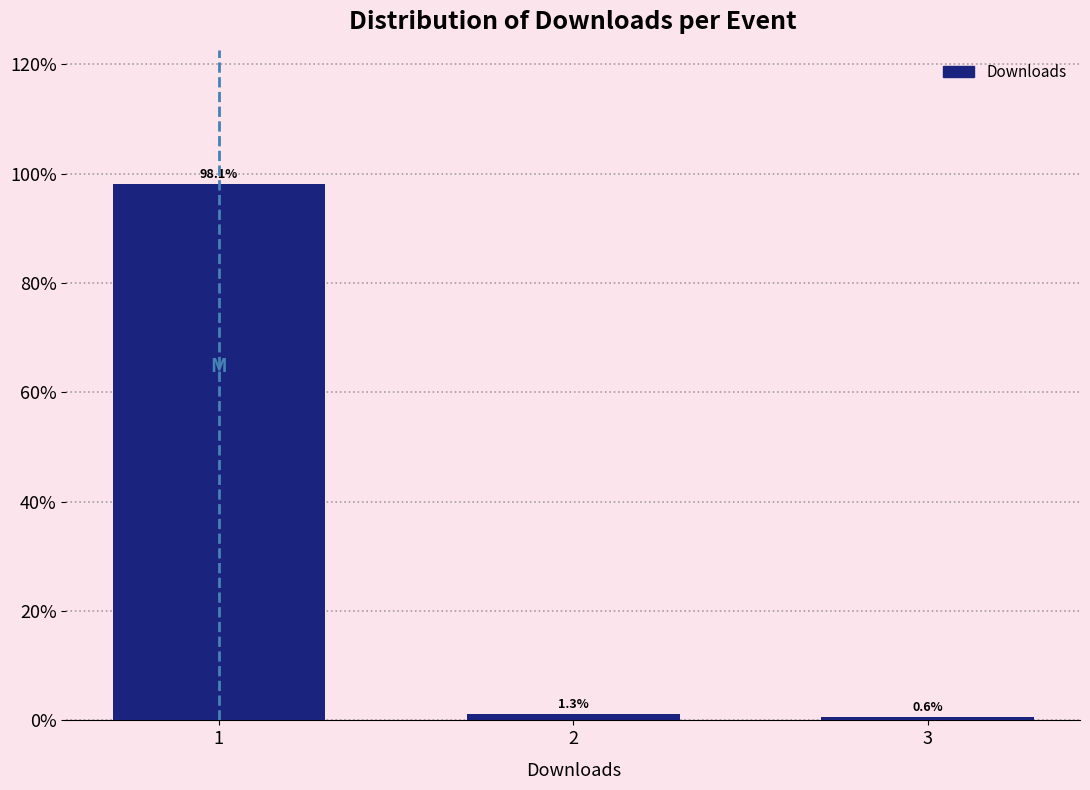

Reading left to right, what are all the values shown in this chart?

98.1	1.3	0.6